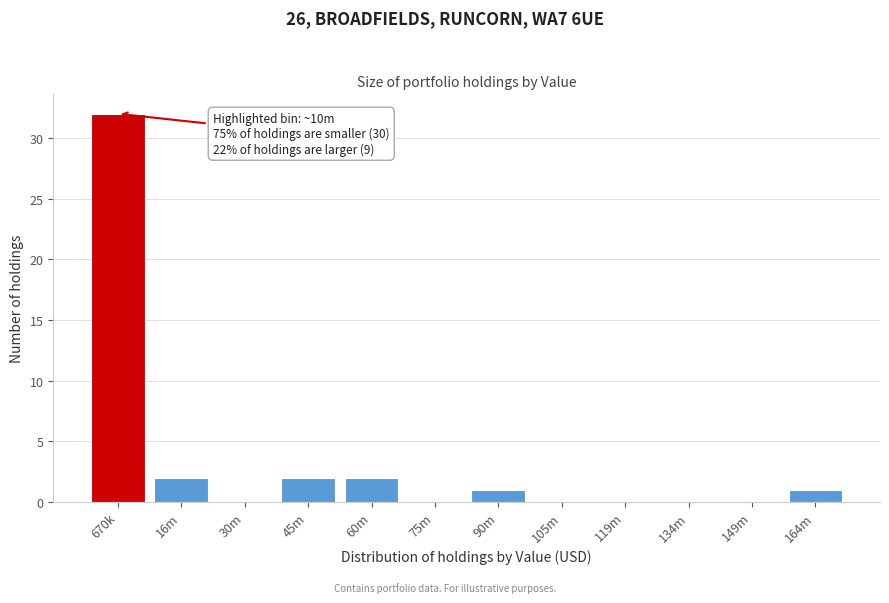

Reading left to right, list all the values displayed in this chart.

670k=32	16m=2	30m=0	45m=2	60m=2	75m=0	90m=1	105m=0	119m=0	134m=0	149m=0	164m=1